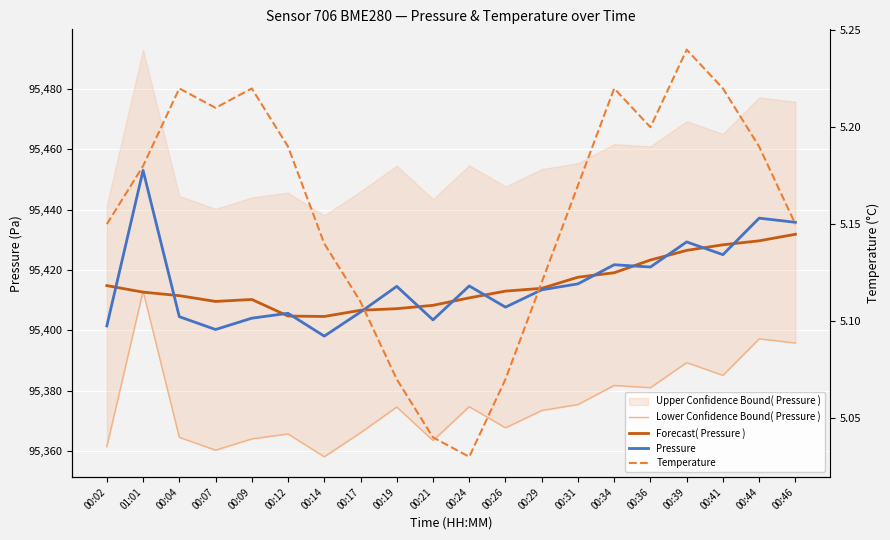

What is the difference between the maximum and second lowest values in the Forecast( Pressure ) series?

27.1